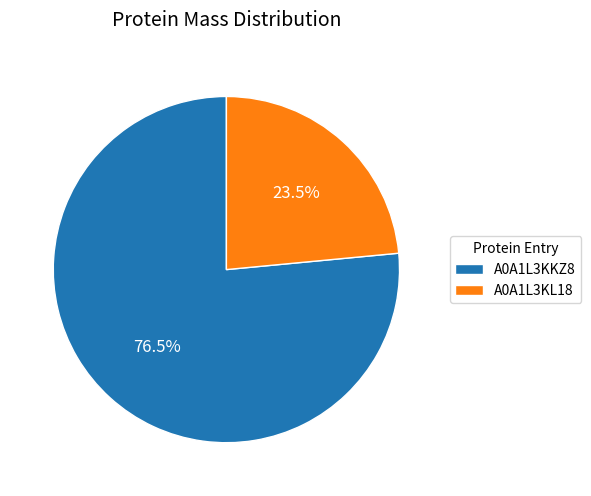

Approximately how many times larger is the value at A0A1L3KL18 compared to A0A1L3KKZ8?

0.3